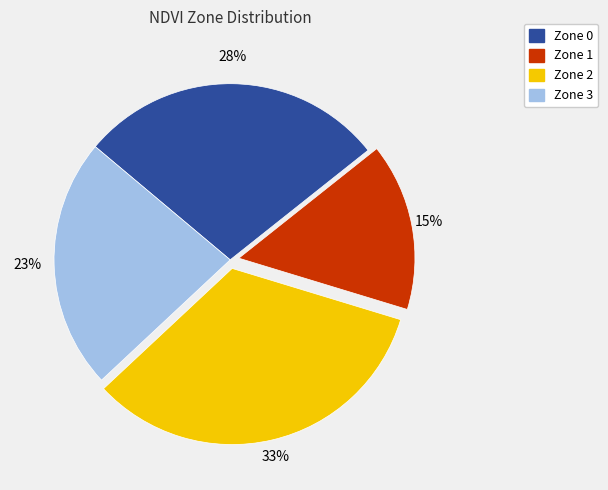

Which has a higher value, Zone 3 or Zone 1?

Zone 3